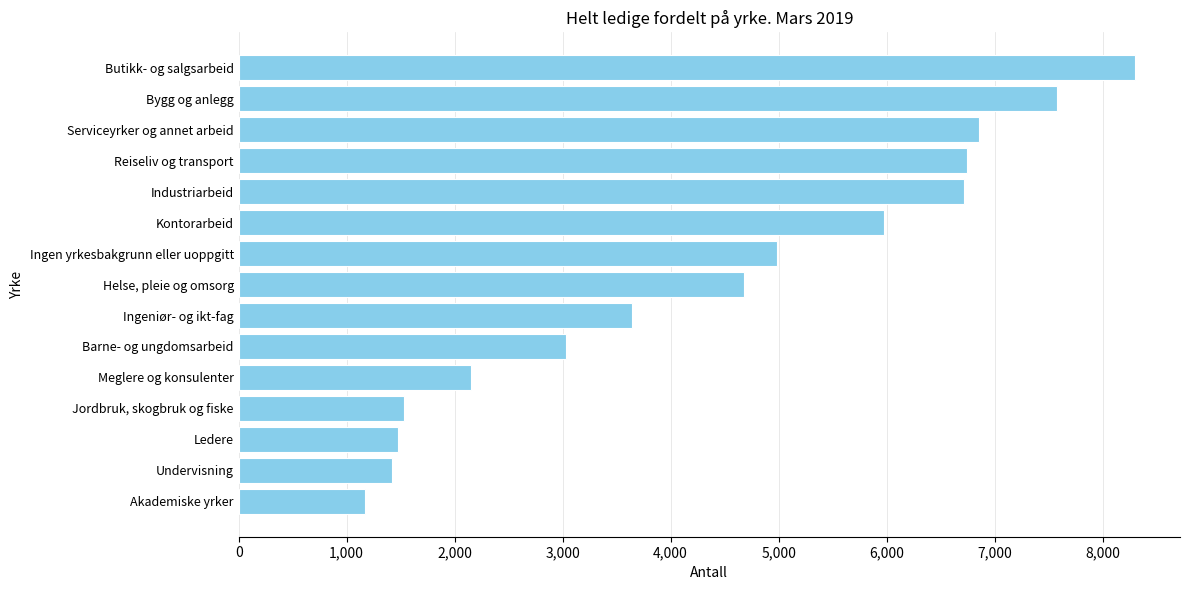

What value does the data have at Serviceyrker og annet arbeid, to the nearest 100?

6900